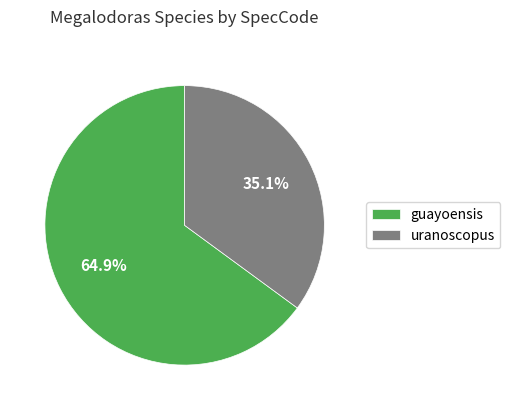

How many segments does this pie chart have?

2